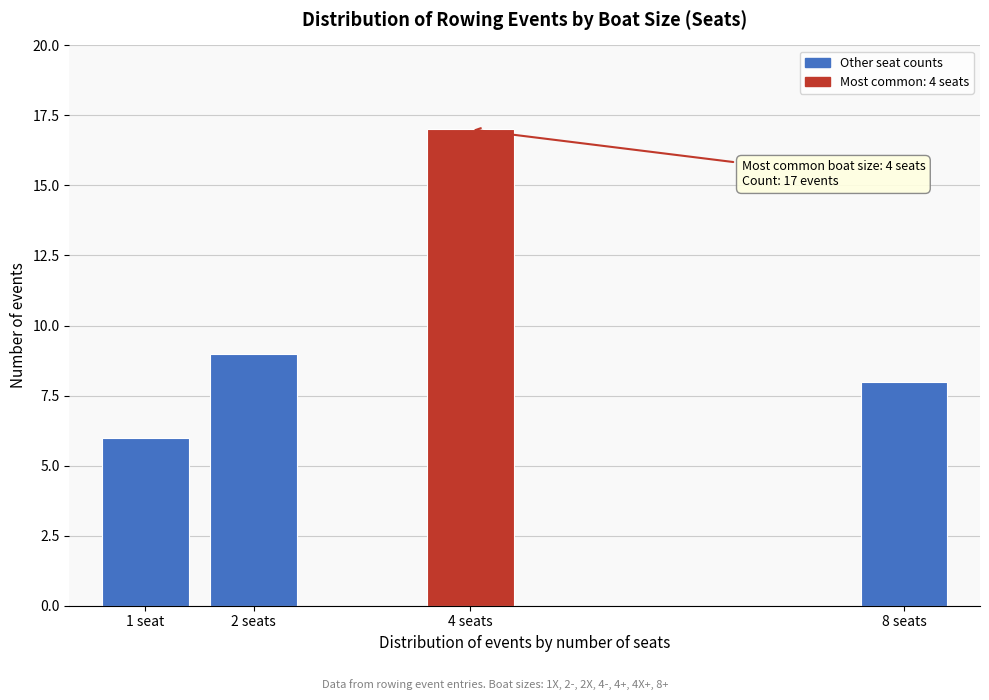

Reading right to left, transcribe all the data shown in this chart.

8 seats=8	4 seats=17	2 seats=9	1 seat=6